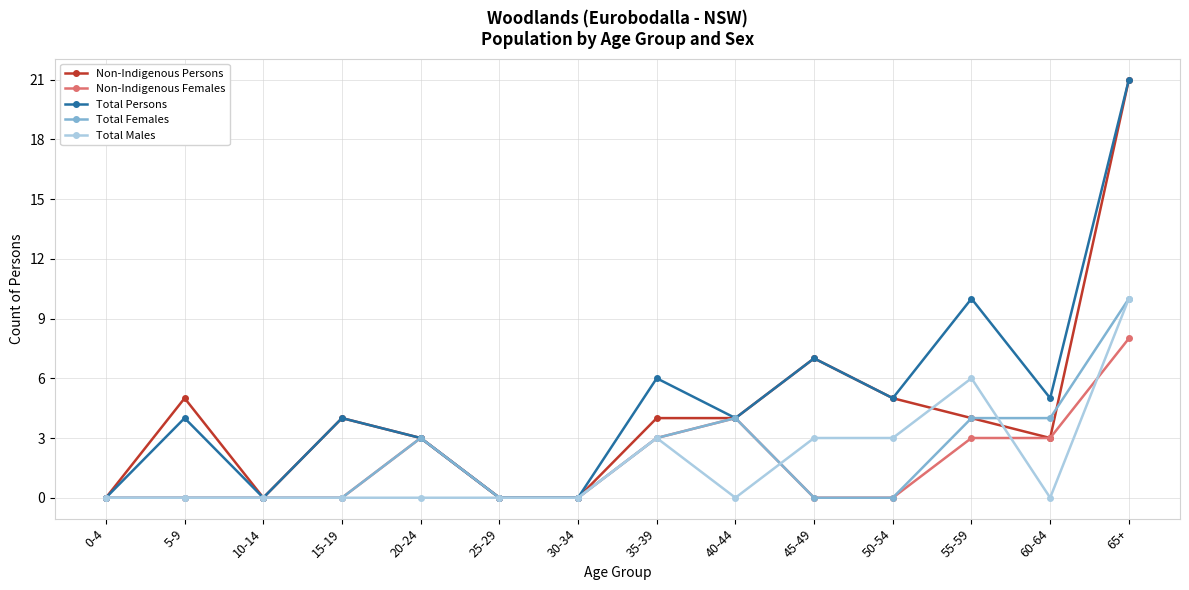

What is the sum of all Total Males values?

25